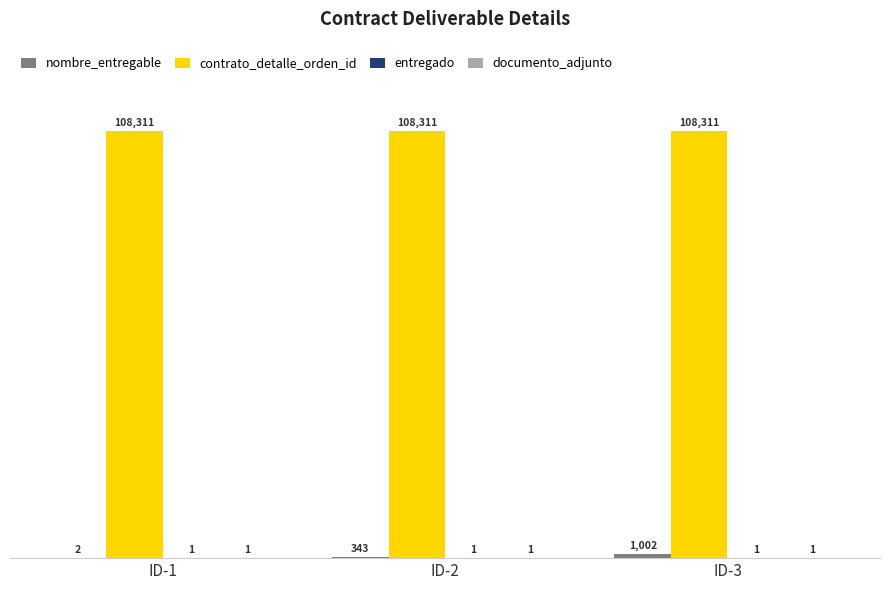

What is the maximum value shown in the chart?

108311